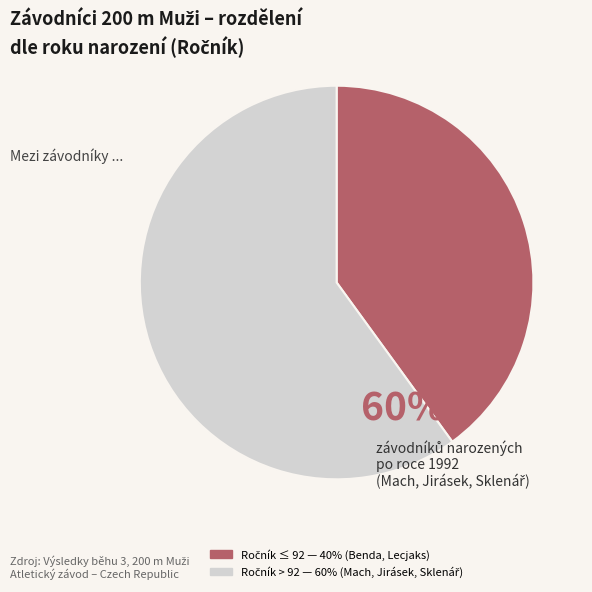

How many segments does this pie chart have?

2